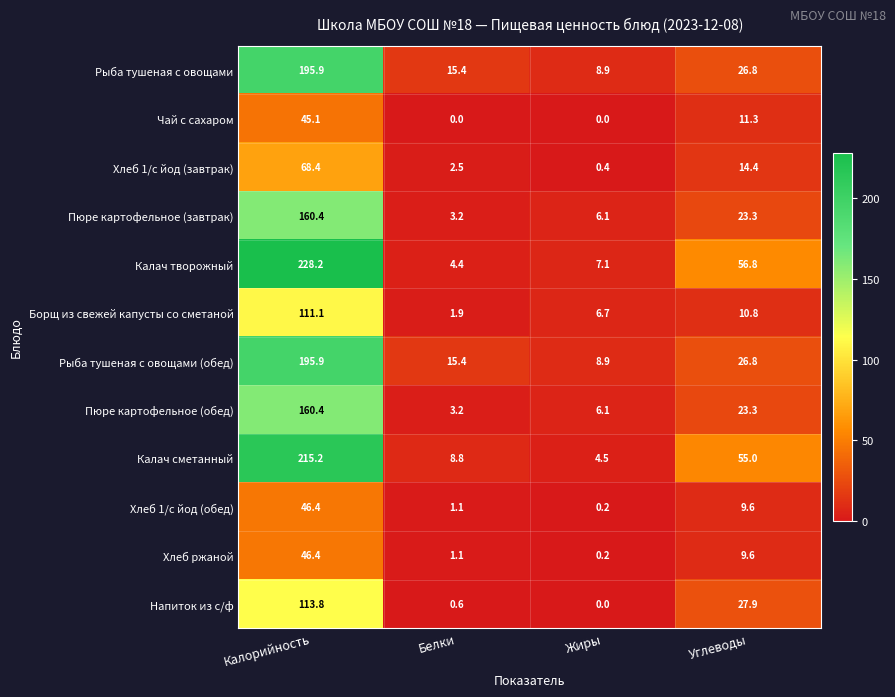

Which category has the lowest value in the Пюре картофельное (завтрак) series?

Белки